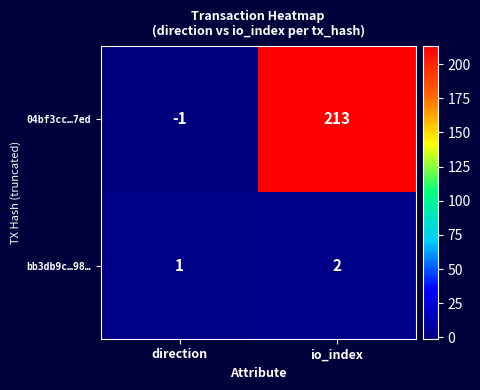

Which series changed the most between direction and io_index?

04bf3cc…7ed